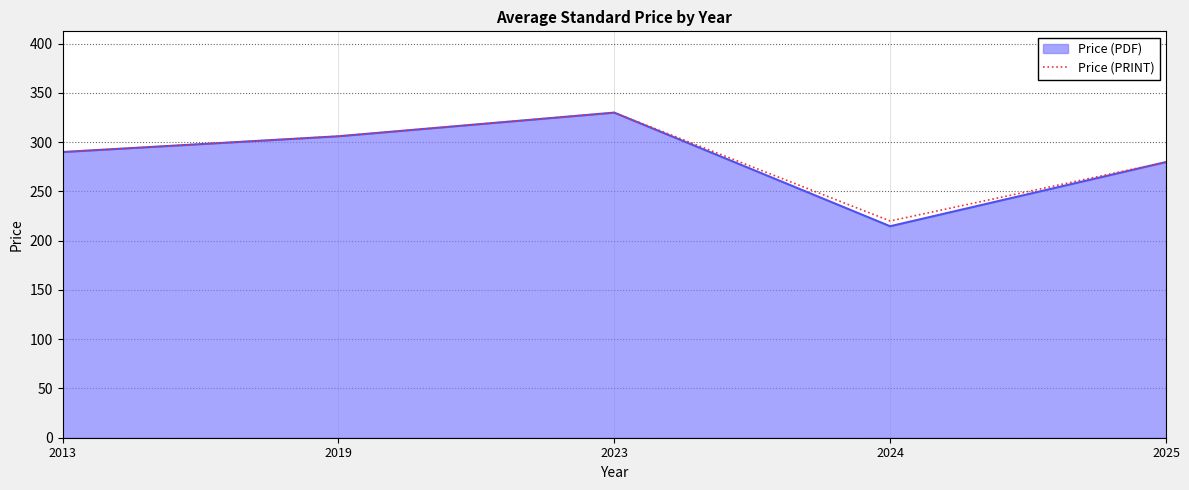

How many series are shown in this chart?

2